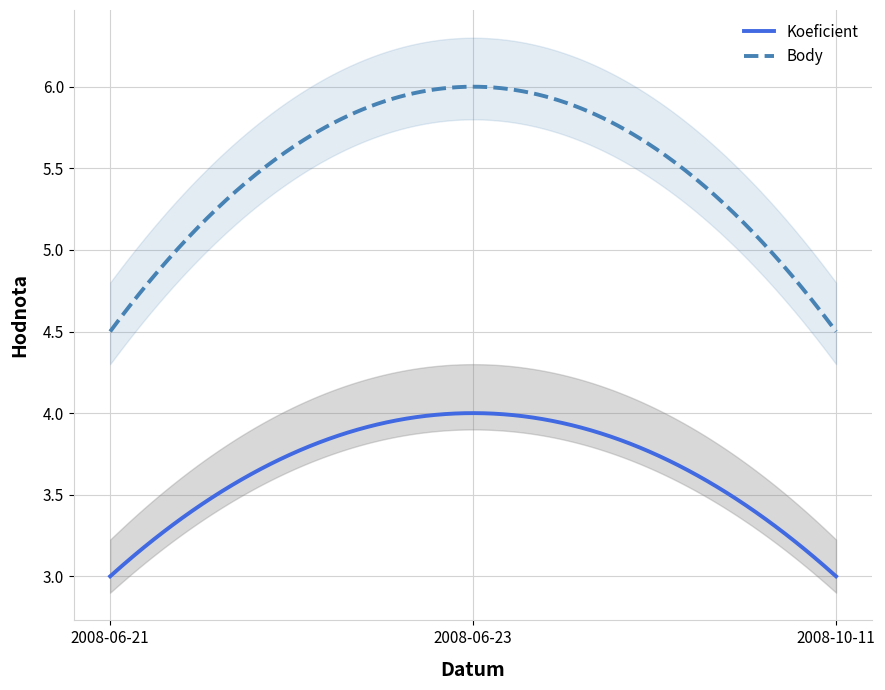

What is the maximum value for Body?

6.0